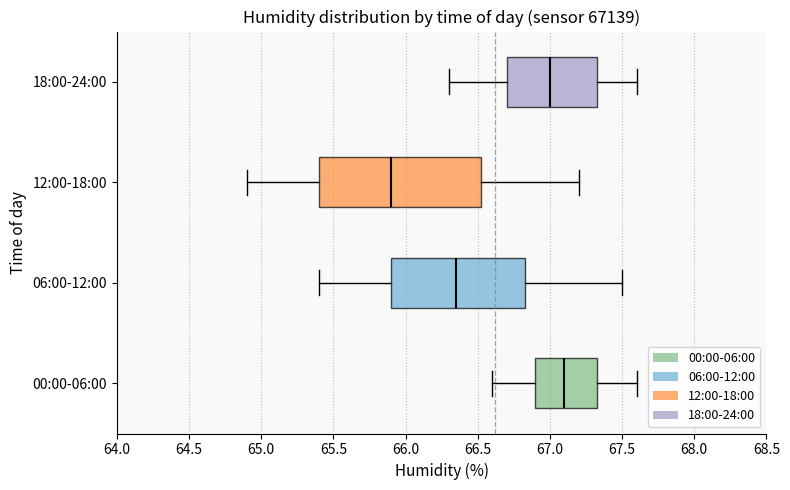

Reading bottom to top, transcribe this box plot: for each box, give where its median line is, the range the box spans, and where its two whiskers end, as read against the x-axis. The values are not printed on the chart, so give them approximately, as read against the axis.

00:00-06:00: median 67.10, box 66.90 to 67.35, whiskers 66.60 to 67.60
06:00-12:00: median 66.35, box 65.90 to 66.85, whiskers 65.40 to 67.50
12:00-18:00: median 65.90, box 65.40 to 66.55, whiskers 64.90 to 67.20
18:00-24:00: median 67.00, box 66.70 to 67.35, whiskers 66.30 to 67.60